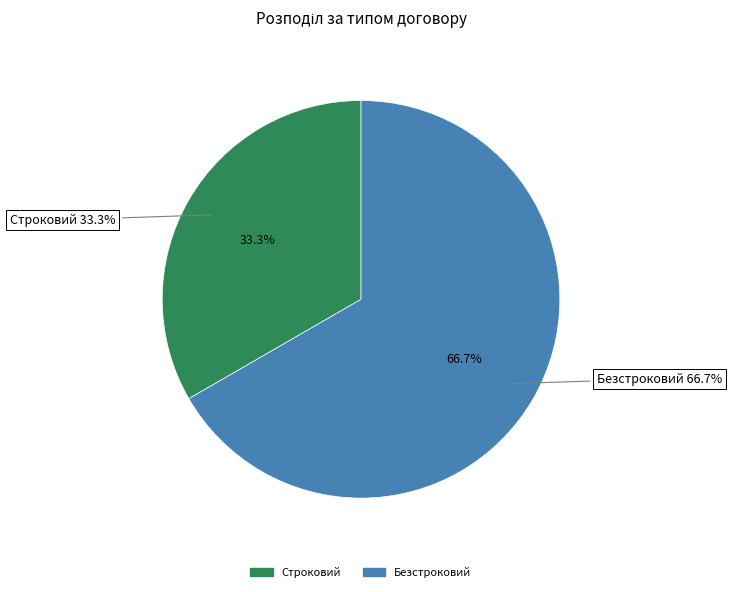

To the nearest percent, what portion does Строковий represent?

33%